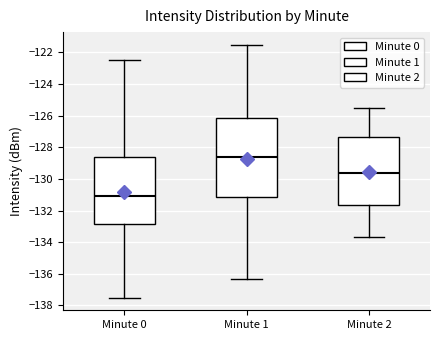

Reading left to right, read every box against the y-axis: the position of its median line, the range the box covers, and the ends of its whiskers. The values are not printed on the chart, so give them approximately, as read against the axis.

Minute 0: median -131.0, box -132.8 to -128.6, whiskers -137.6 to -122.4
Minute 1: median -128.6, box -131.2 to -126.2, whiskers -136.4 to -121.6
Minute 2: median -129.6, box -131.6 to -127.4, whiskers -133.6 to -125.4